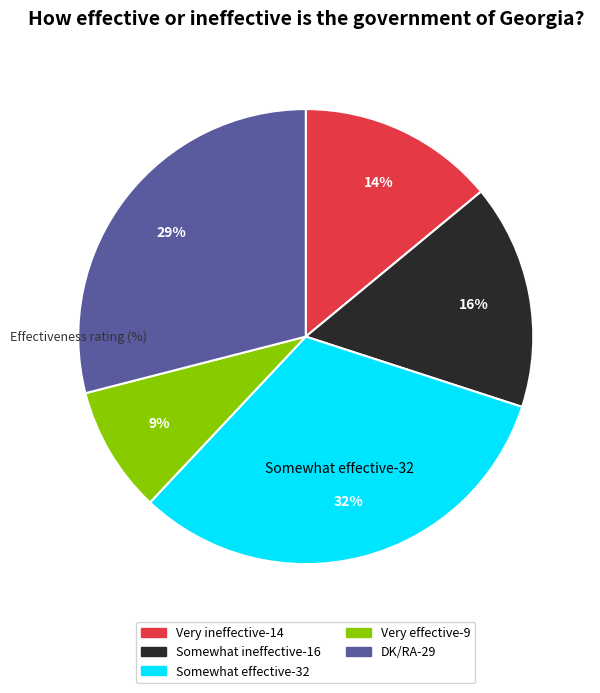

To the nearest percent, what is the difference between the Somewhat ineffective and Very ineffective slice percentages?

2%